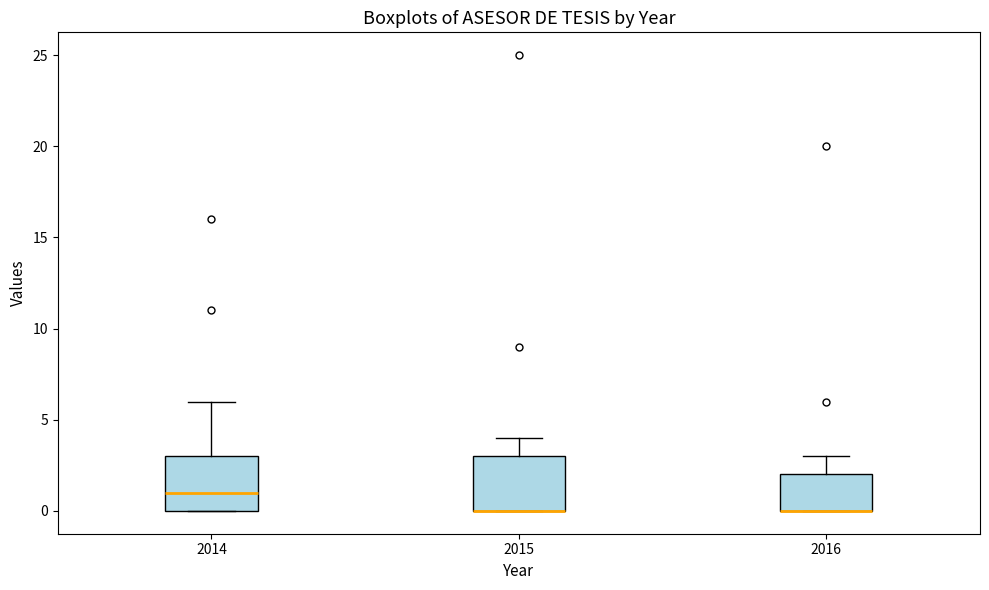

Reading left to right, read every box against the y-axis: the position of its median line, the range the box covers, and the ends of its whiskers. The values are not printed on the chart, so give them approximately, as read against the axis.

2014: median 1, box 0 to 3, whiskers 0 to 6
2015: median 0 (drawn on the box's lower edge), box 0 to 3, whiskers 0 to 4
2016: median 0 (drawn on the box's lower edge), box 0 to 2, whiskers 0 to 3